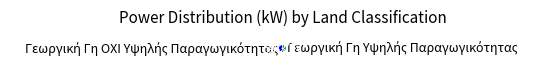

Is there a majority slice in this chart?

Yes